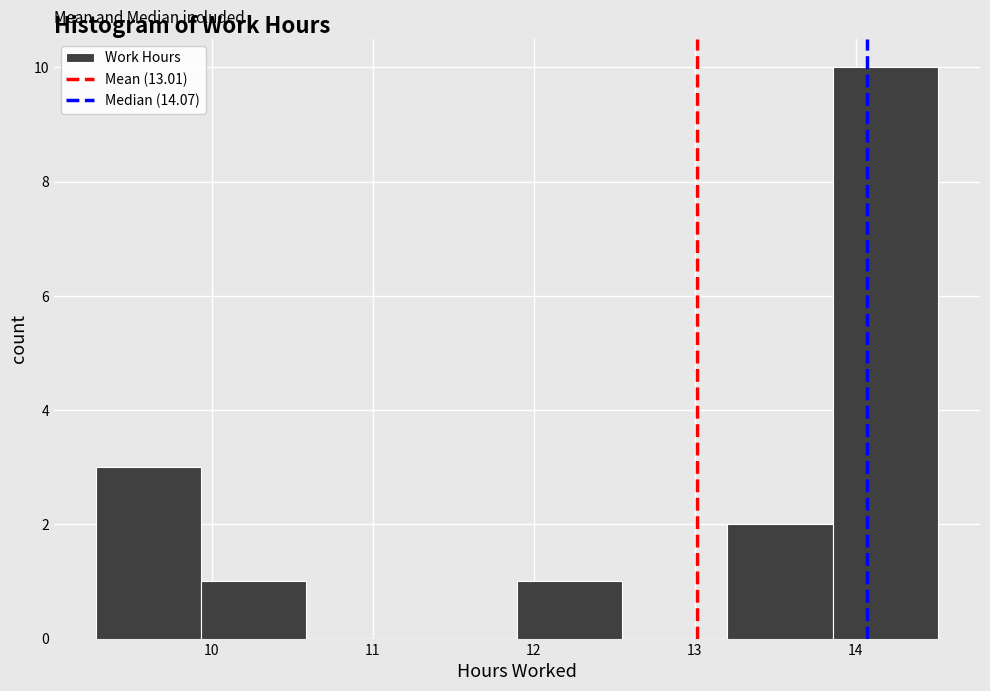

Reading left to right, list every bar in this chart as the range it spans on the x-axis followed by its height. Neither the bar edges nor the heights are printed on the chart, so give them approximately, as read against the axes.

9.3 to 9.9: 3
9.9 to 10.6: 1
10.6 to 11.2: 0
11.2 to 11.9: 0
11.9 to 12.5: 1
12.5 to 13.2: 0
13.2 to 13.9: 2
13.9 to 14.5: 10